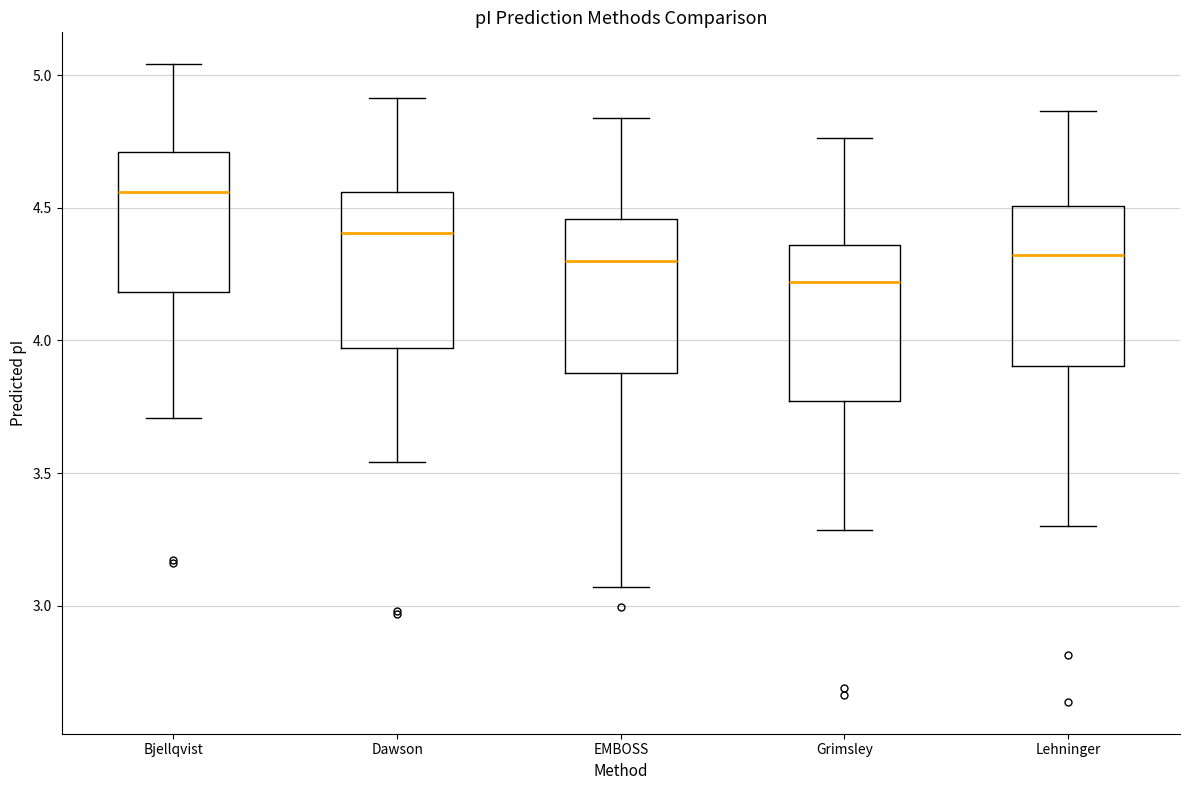

Reading left to right, read every box against the y-axis: the position of its median line, the range the box covers, and the ends of its whiskers. The values are not printed on the chart, so give them approximately, as read against the axis.

Bjellqvist: median 4.55, box 4.20 to 4.70, whiskers 3.70 to 5.05
Dawson: median 4.40, box 3.95 to 4.55, whiskers 3.55 to 4.90
EMBOSS: median 4.30, box 3.90 to 4.45, whiskers 3.05 to 4.85
Grimsley: median 4.20, box 3.75 to 4.35, whiskers 3.30 to 4.75
Lehninger: median 4.30, box 3.90 to 4.50, whiskers 3.30 to 4.85